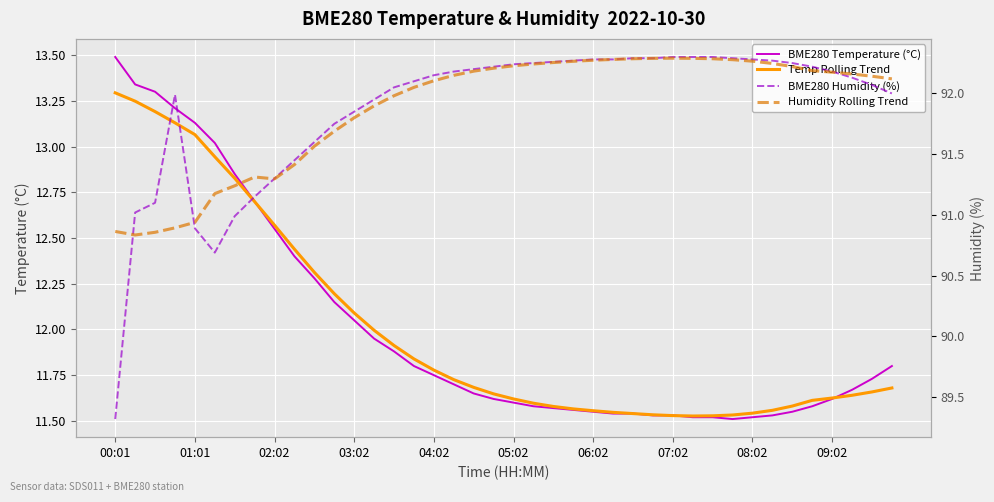

True or false: Humidity Rolling Trend has a value of 91.7 at 11.

True